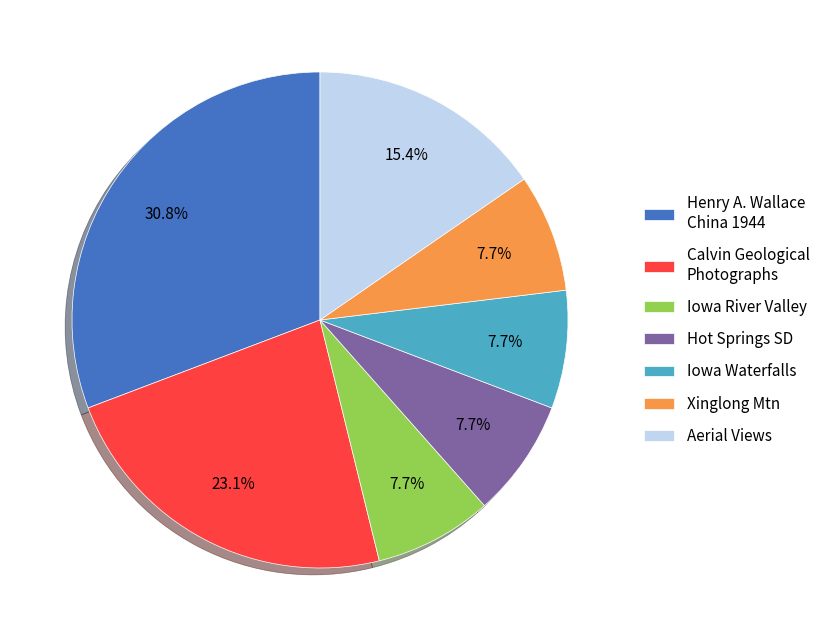

Approximately how many times larger is the value at Henry A. Wallace China 1944 compared to Xinglong Mtn?

4.0